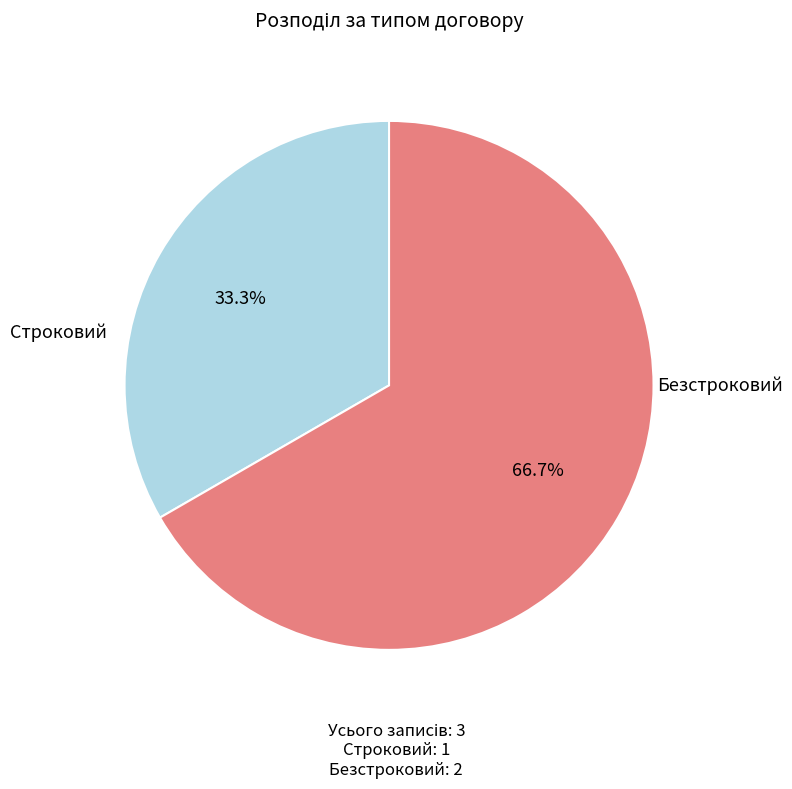

Between Строковий and Безстроковий, which is larger?

Безстроковий